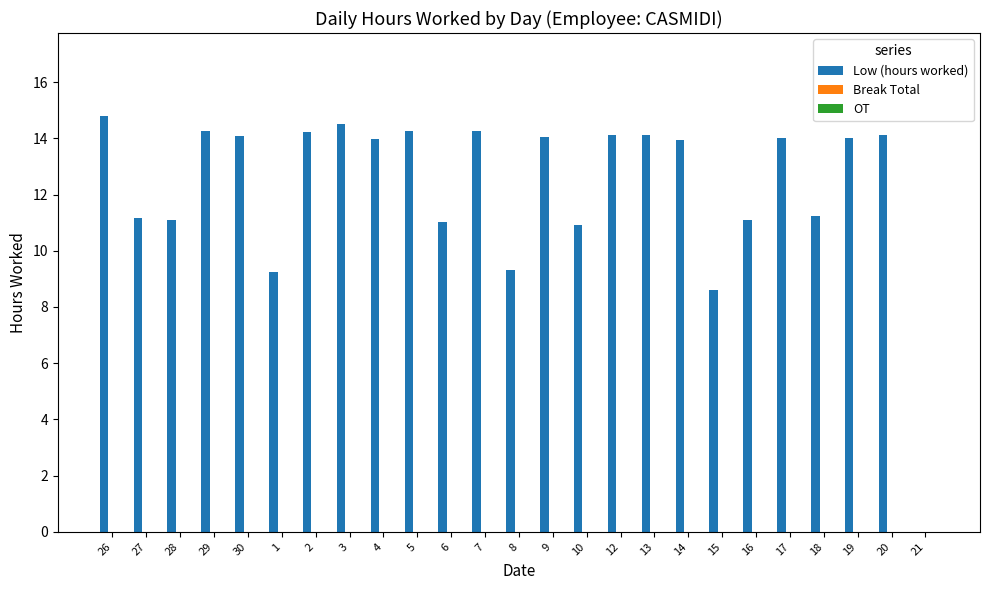

Between 12 and 3, which is larger?

3